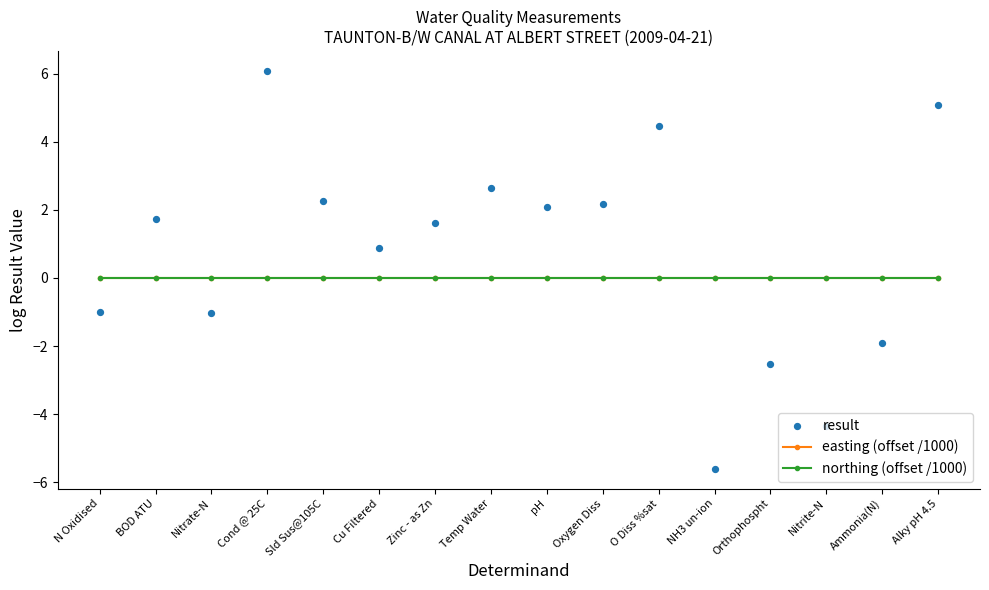

Which series reaches the maximum Y coordinate?

result